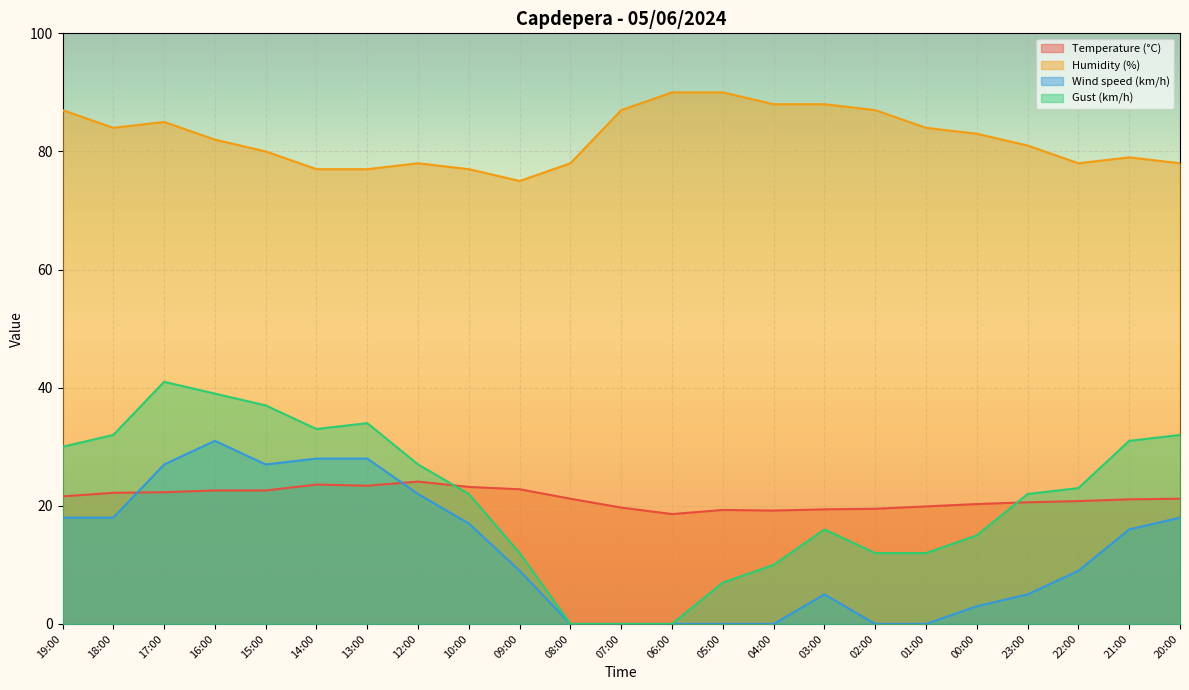

At which category does Wind speed (km/h) reach its first local peak?

16:00